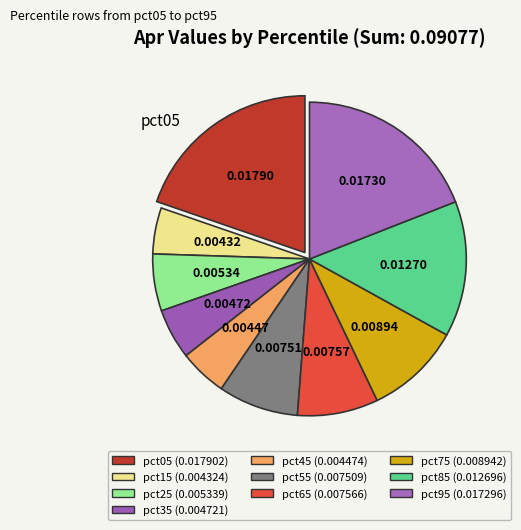

Rank the categories by value from highest to lowest.

pct05, pct95, pct85, pct75, pct65, pct55, pct25, pct35, pct45, pct15